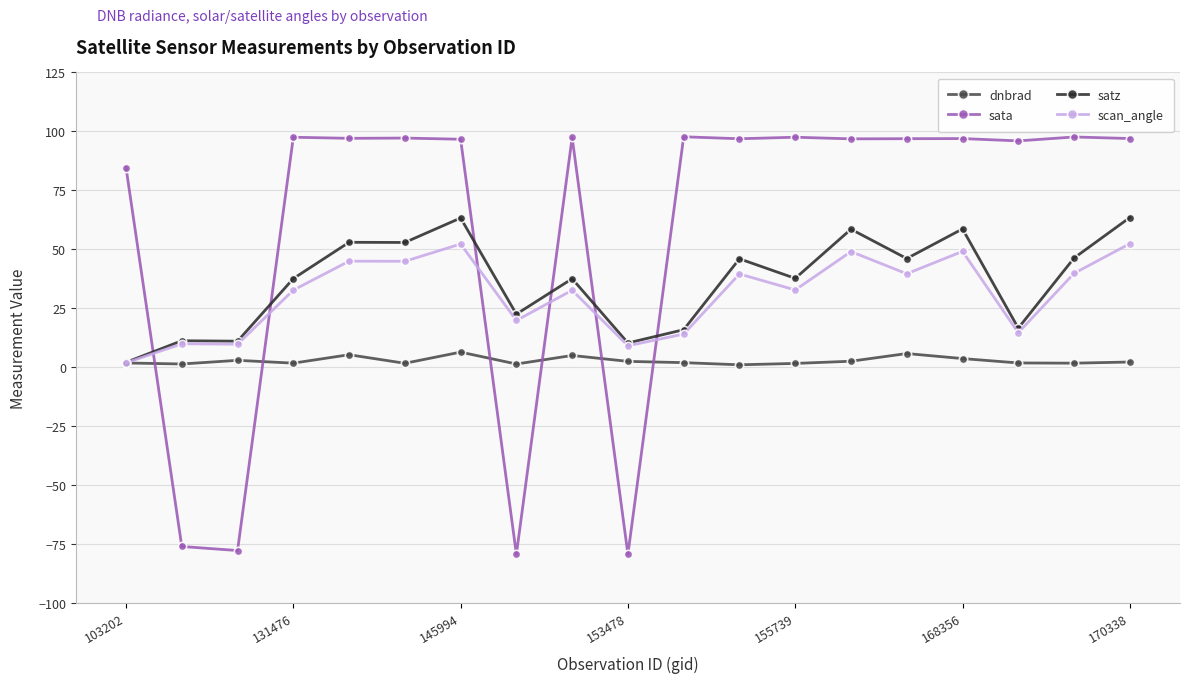

Does the chart have visible grid lines?

Yes